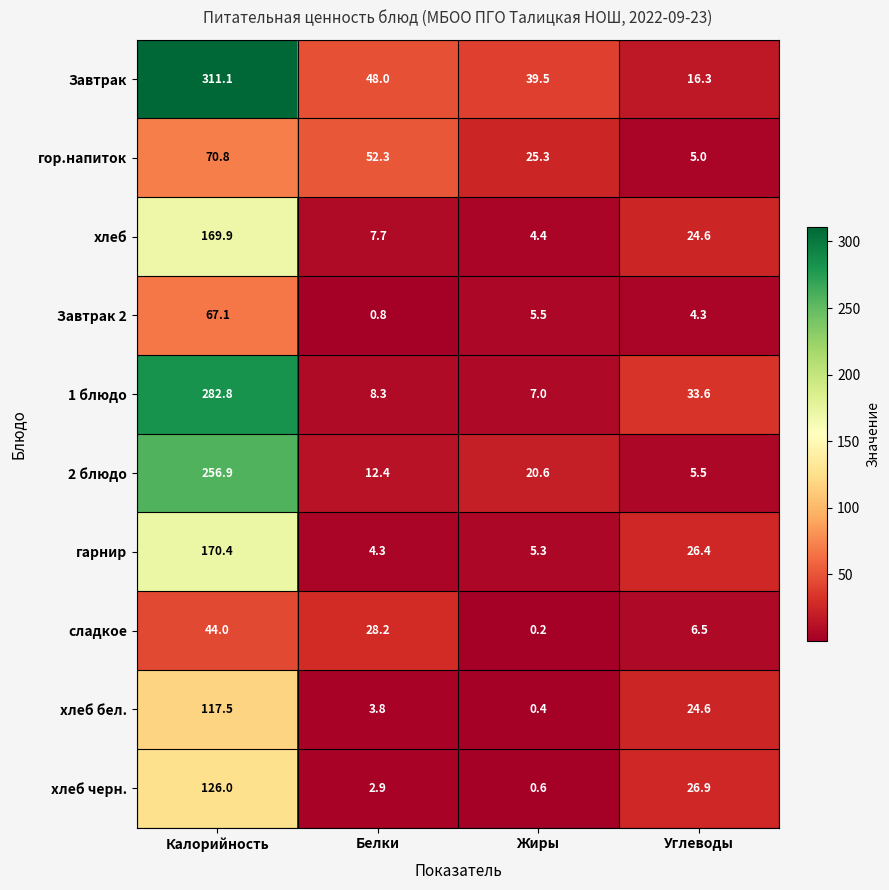

What is the difference between the second highest and minimum values in the гарнир series?

22.1